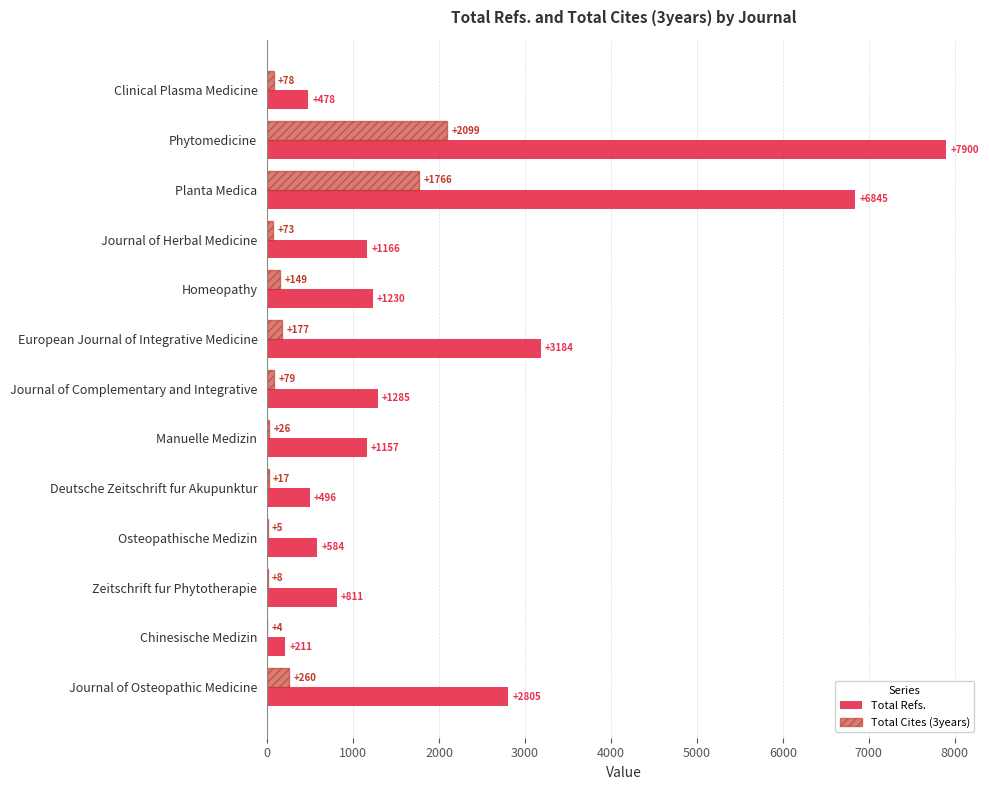

Where is Total Refs. nearest to the value 4055?

European Journal of Integrative Medicine